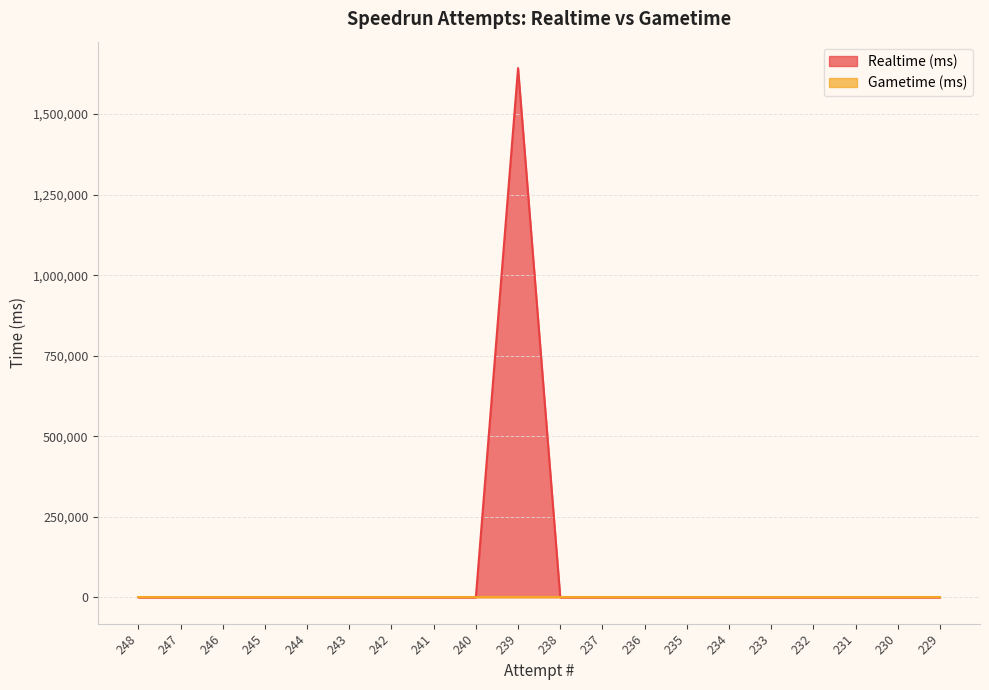

Reading right to left, extract all data points from this chart.

229=0	230=0	231=0	232=0	233=0	234=0	235=0	236=0	237=0	238=0	239=1642877	240=0	241=0	242=0	243=0	244=0	245=0	246=0	247=0	248=0